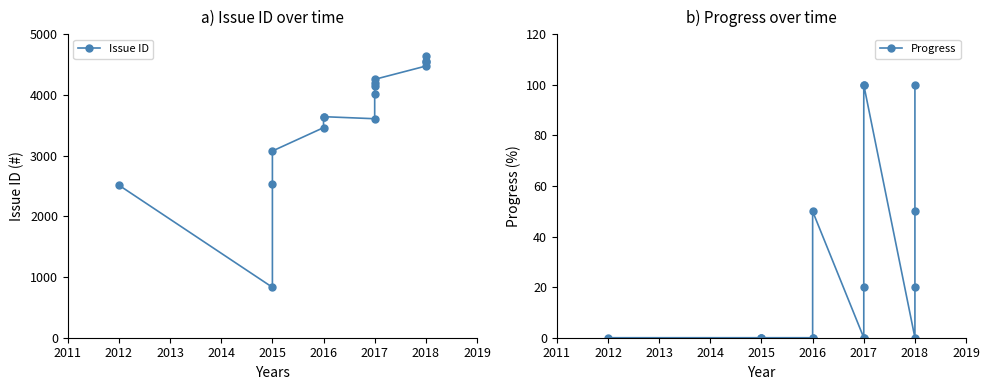

How many interior local valleys does the Progress series have?

1